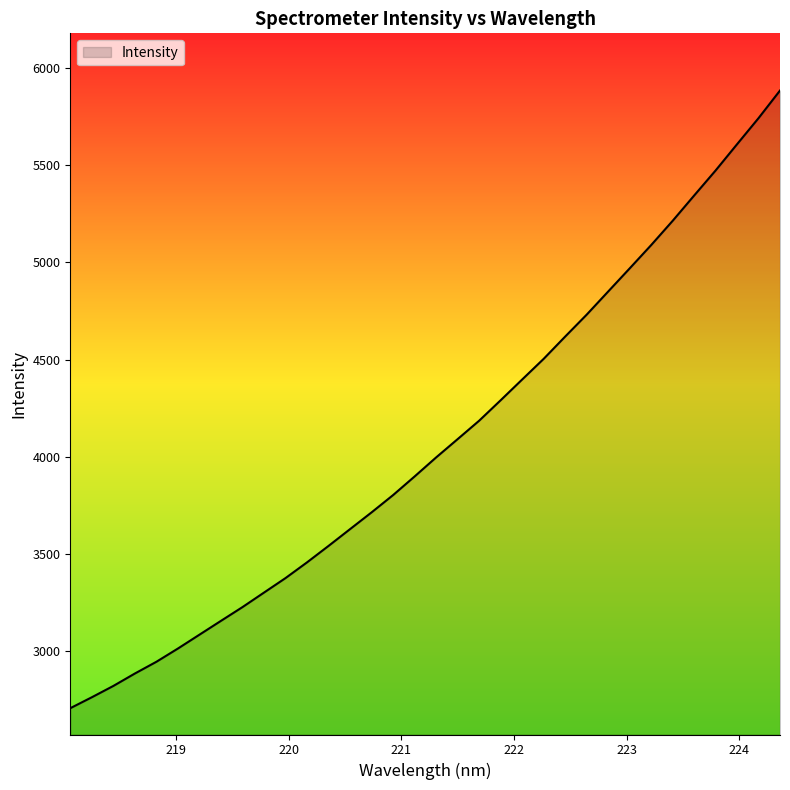

Reading left to right, extract all data points from this chart.

2706.7	2763.0	2821.3	2885.2	2945.6	3013.8	3085.0	3156.3	3227.0	3301.8	3376.4	3457.3	3541.9	3628.3	3714.5	3803.5	3899.3	3997.1	4091.3	4186.0	4291.2	4397.9	4504.2	4618.7	4731.5	4850.5	4969.4	5089.4	5214.2	5344.2	5473.3	5608.5	5742.7	5884.9